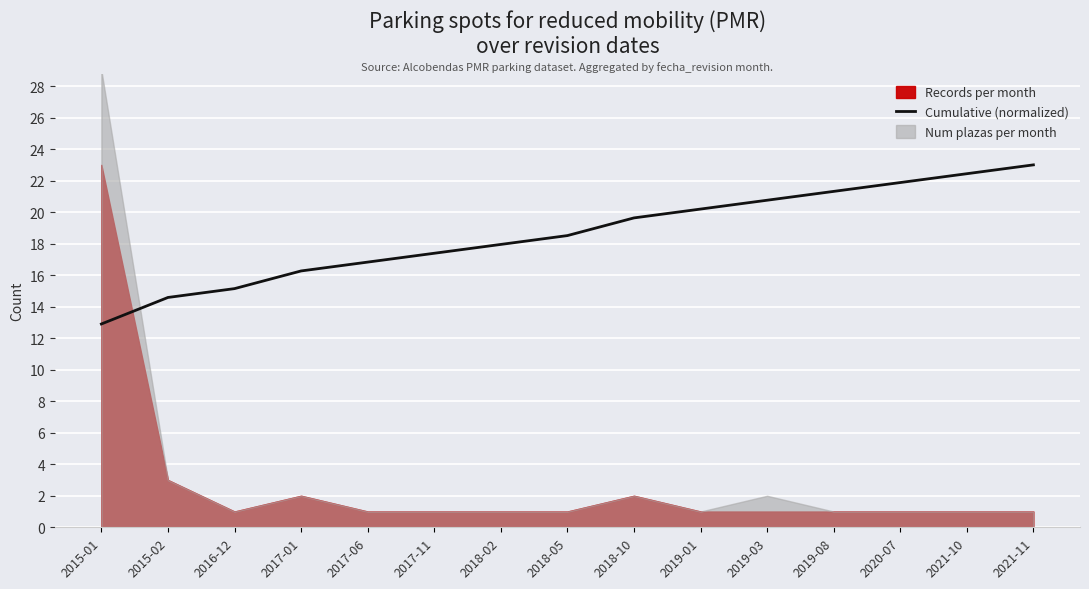

Reading left to right, list all the values displayed in this chart.

12.9	14.6	15.1	16.3	16.8	17.4	18.0	18.5	19.6	20.2	20.8	21.3	21.9	22.4	23.0